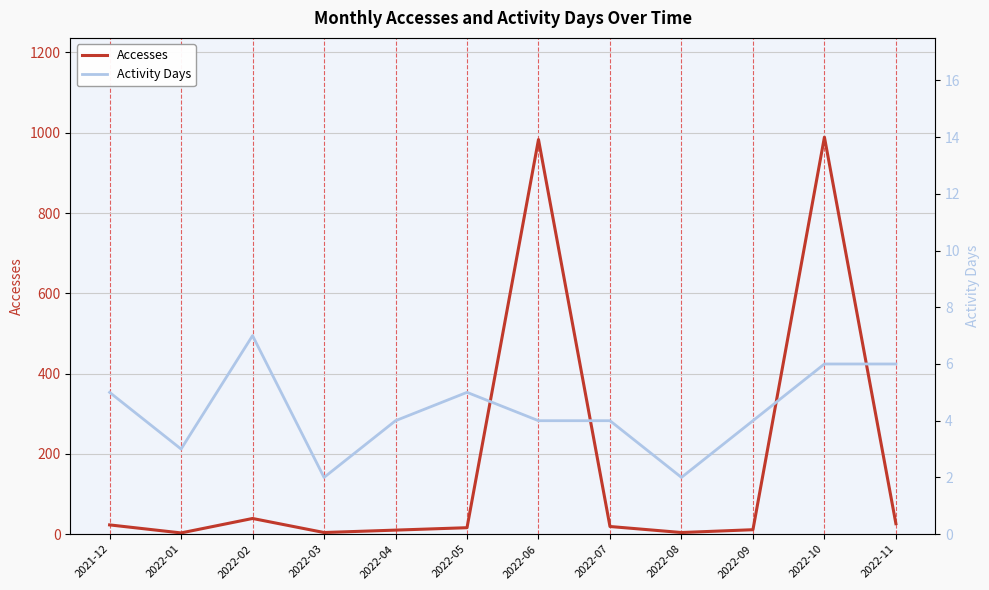

Which label corresponds to the smallest value in the chart?

2022-03